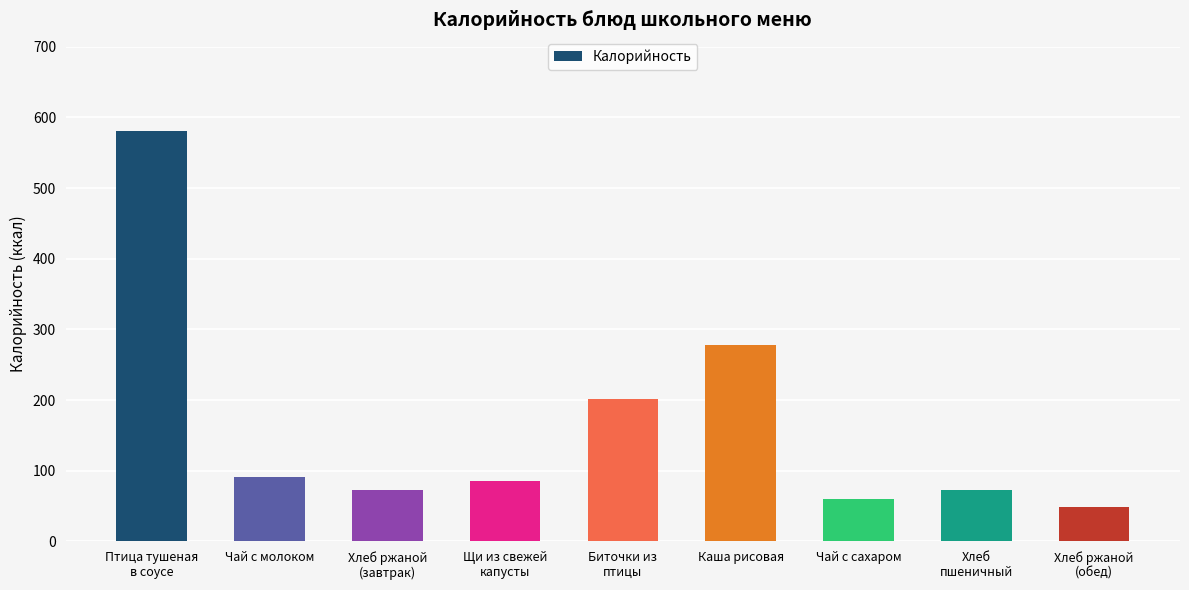

Which has a higher value, Биточки из
птицы or Каша рисовая?

Каша рисовая